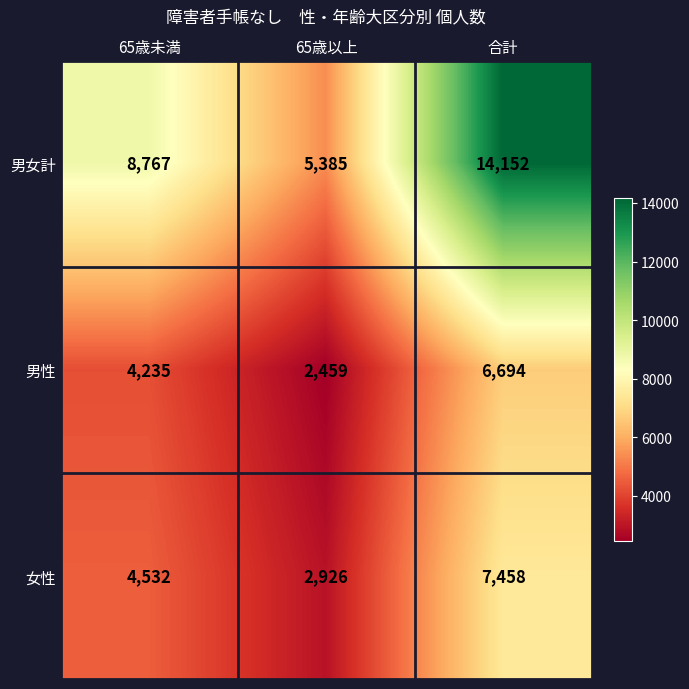

What is the total value across all series at 65歳未満?

17534